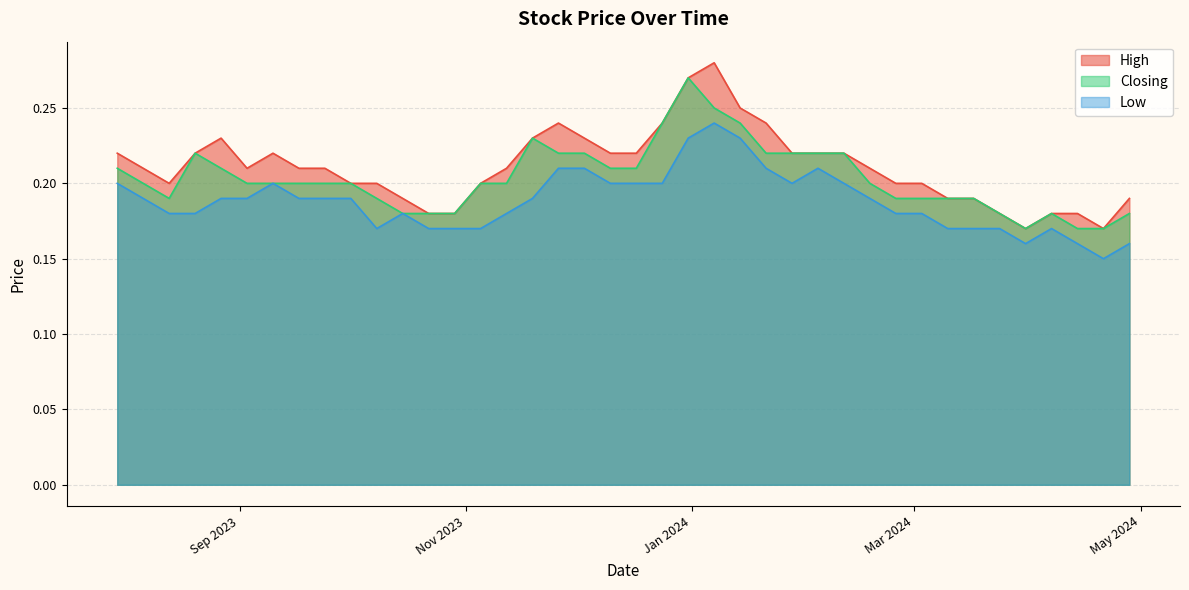

How many series are shown in this chart?

3